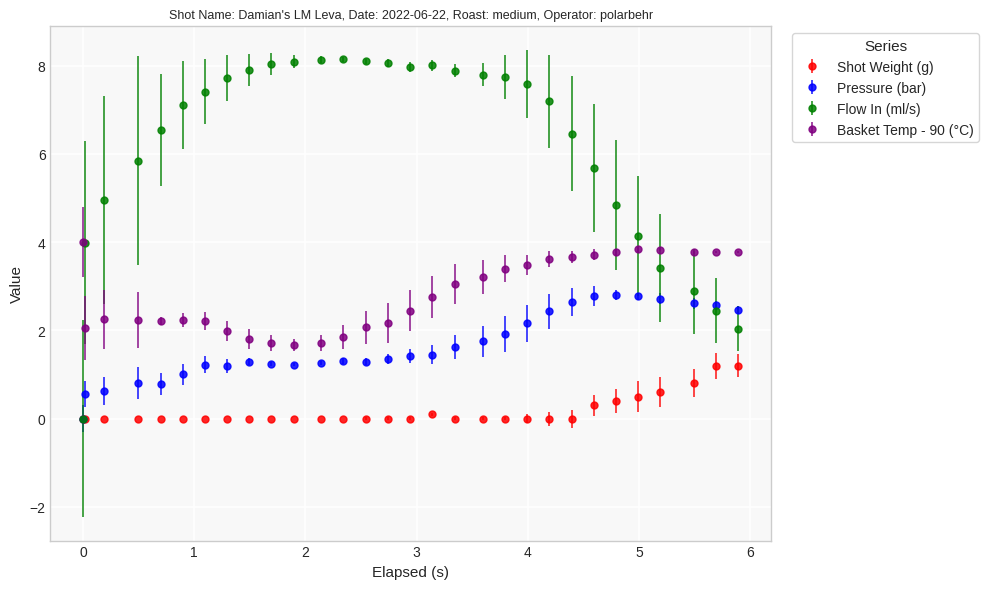

True or false: Shot Weight (g) and Basket Temp - 90 (°C) cross at least once.

False